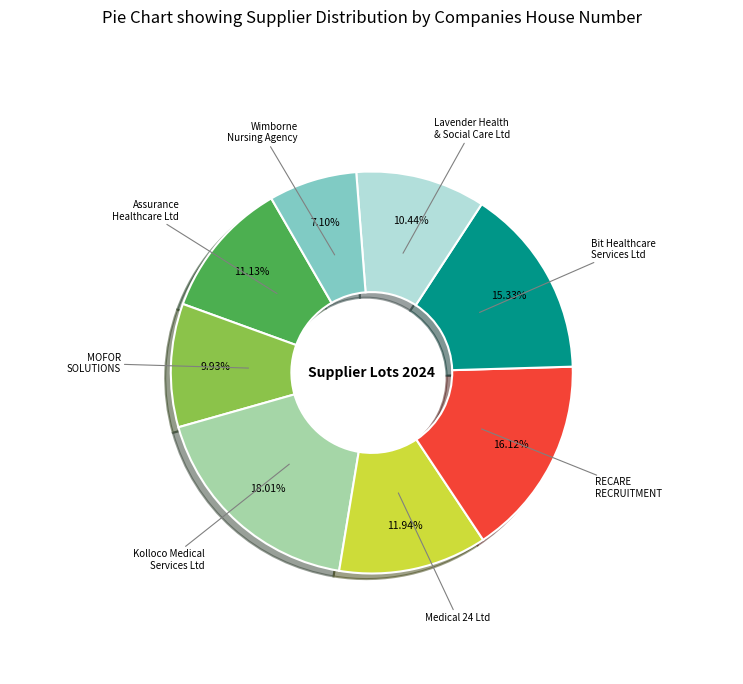

Is there any slice that represents more than half of the pie?

No